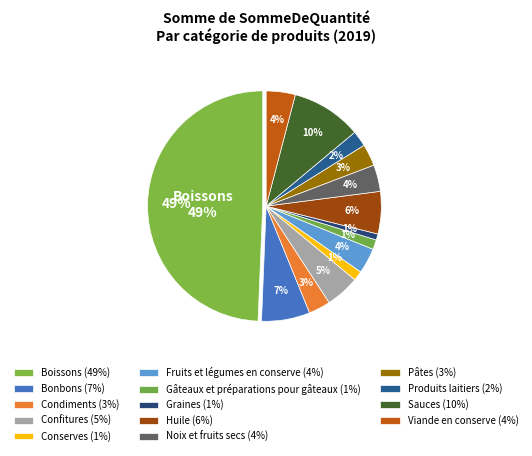

Do Graines and Confitures together represent more than half of the pie?

No